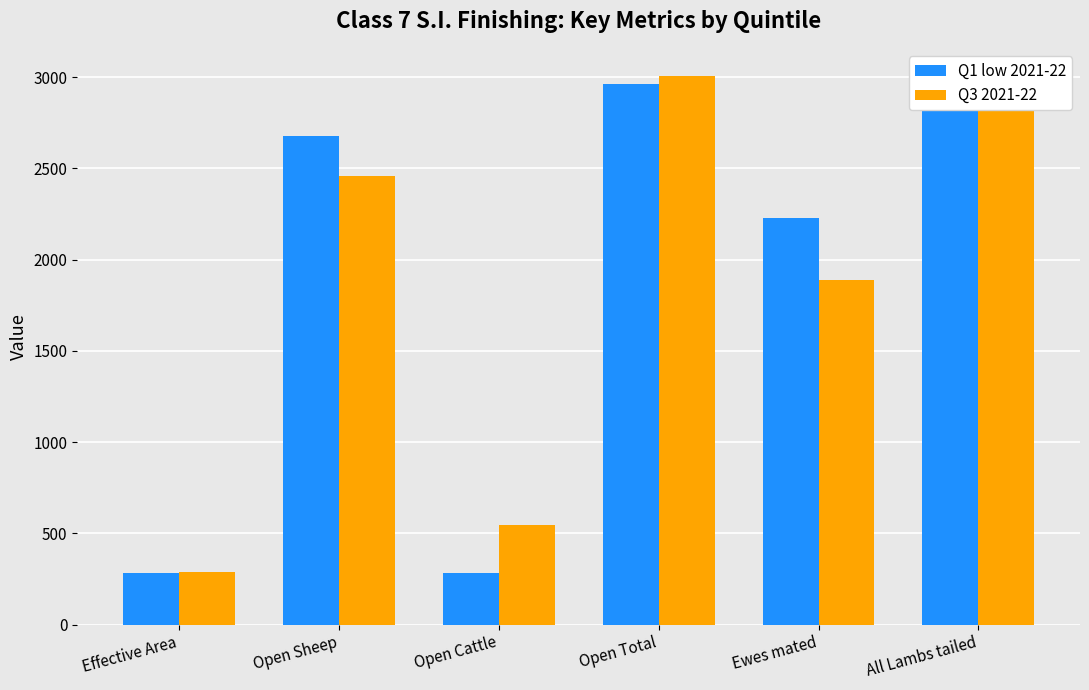

How many groups of bars are there?

6